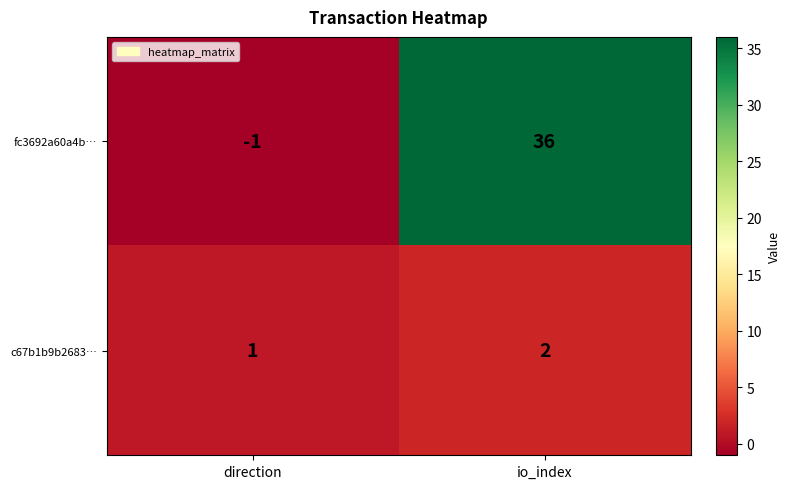

Rank the series by their maximum value, from lowest to highest.

c67b1b9b2683…, fc3692a60a4b…